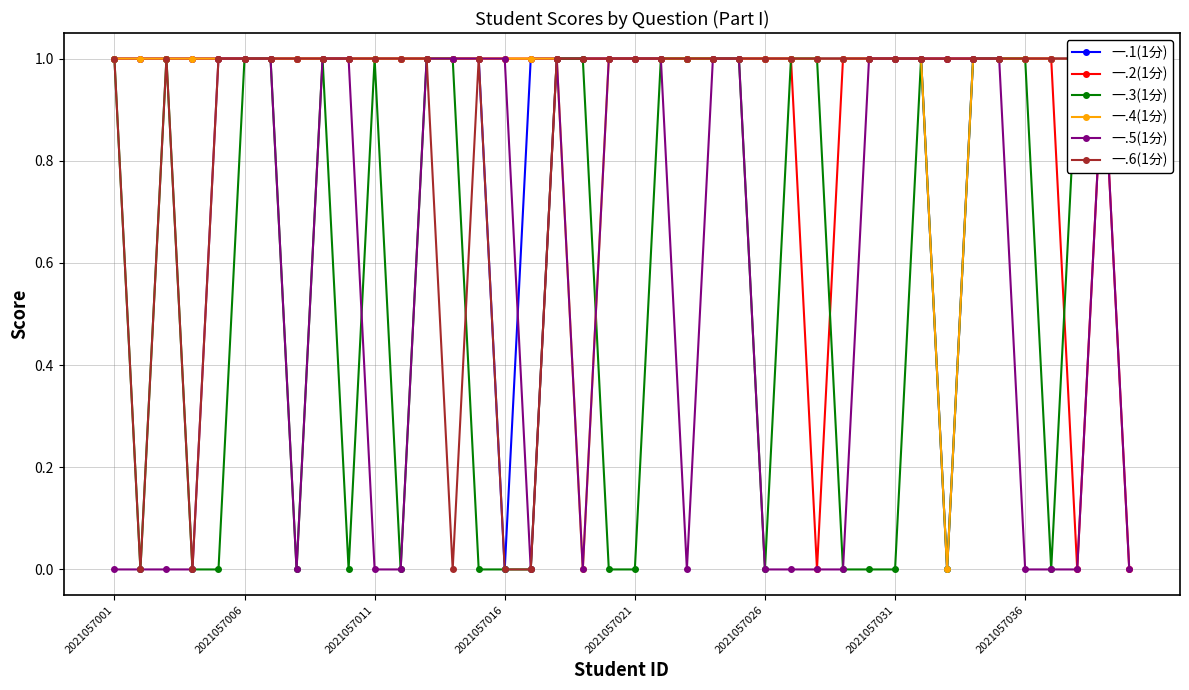

What is the sum of the 一.2(1分) values at 10 and 33?

2